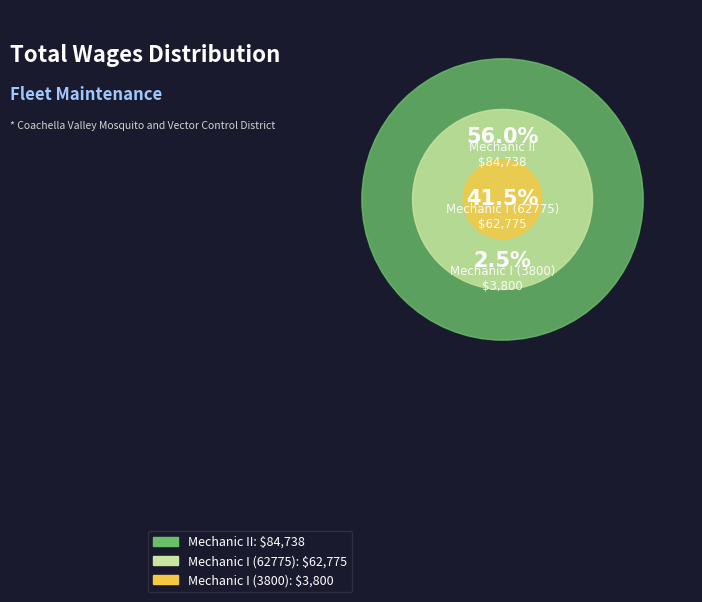

What is the largest slice in the pie chart?

Mechanic II